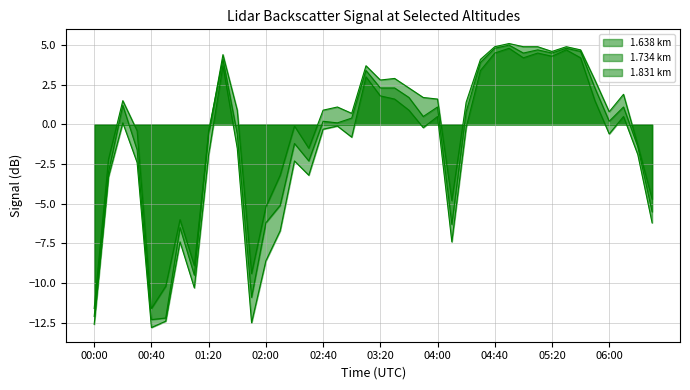

What is the value of the 1.734 km point at the 10th from the left?

4.1